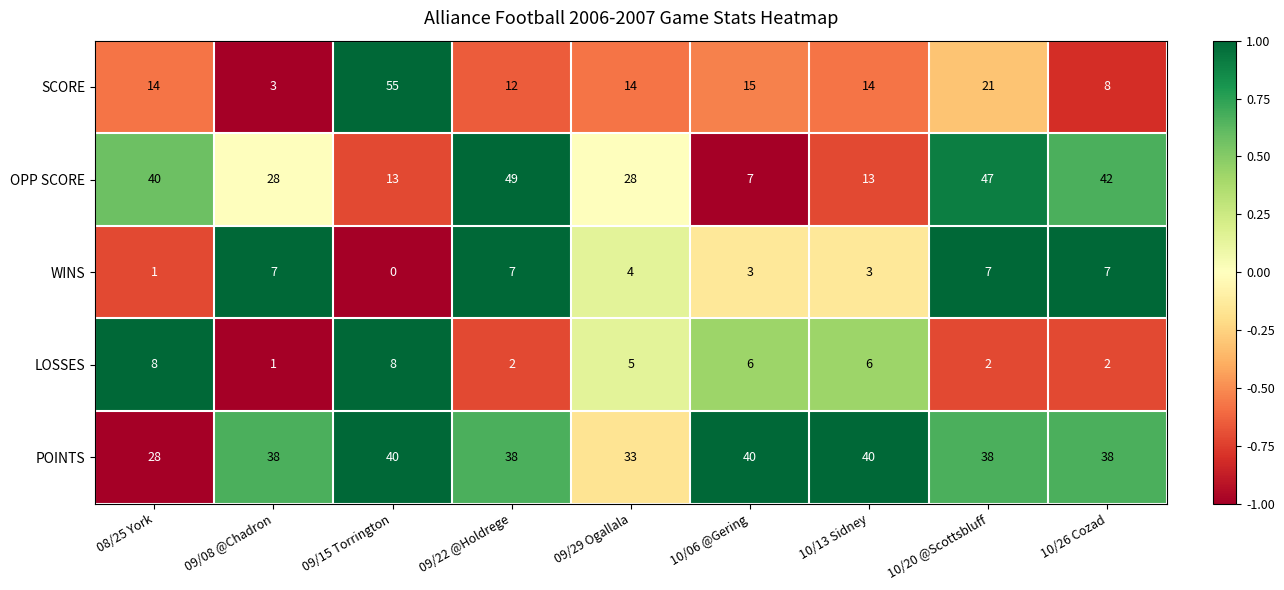

Rank the series by their maximum value, from highest to lowest.

SCORE, OPP SCORE, POINTS, LOSSES, WINS